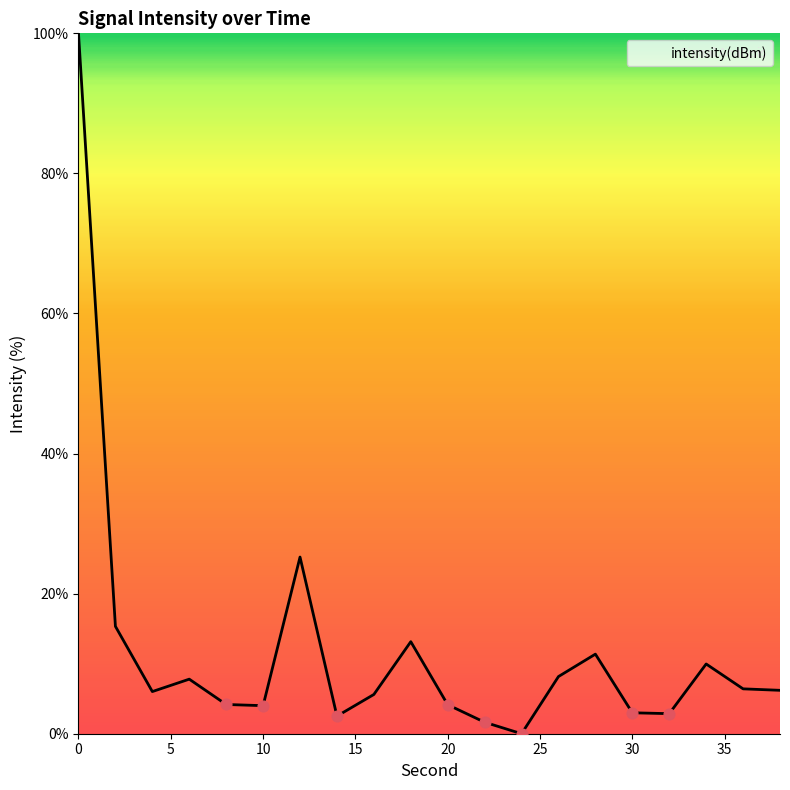

What is the greatest value displayed?

100.0